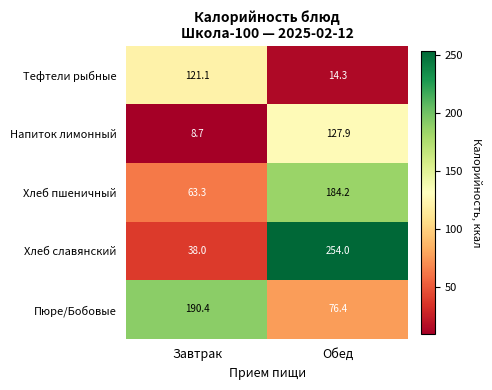

List the labels in order of Хлеб пшеничный value, largest first.

Обед, Завтрак